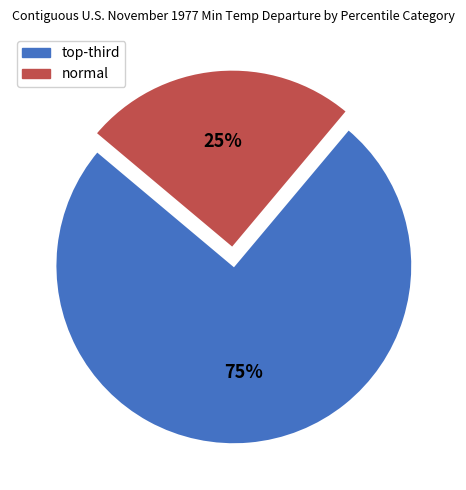

Does any single category account for the majority?

Yes